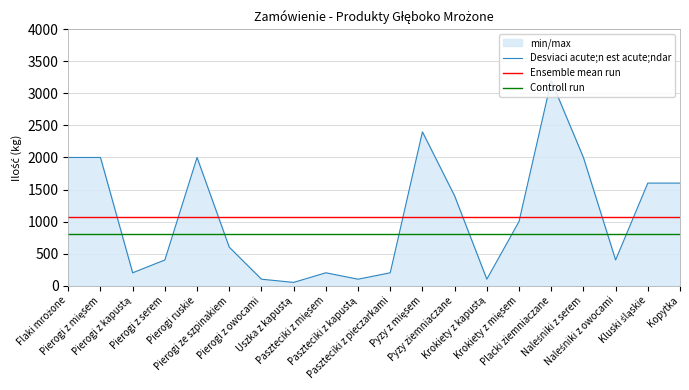

True or false: Controll run and Desviaci acute;n est acute;ndar intersect in this chart.

True